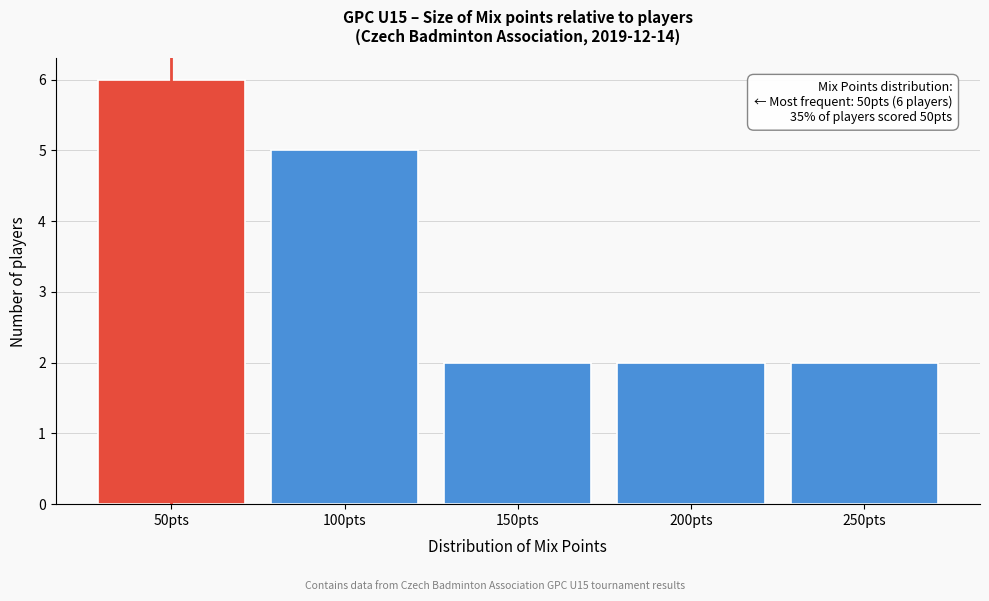

Which range on the x-axis has the tallest bar?

25 to 75